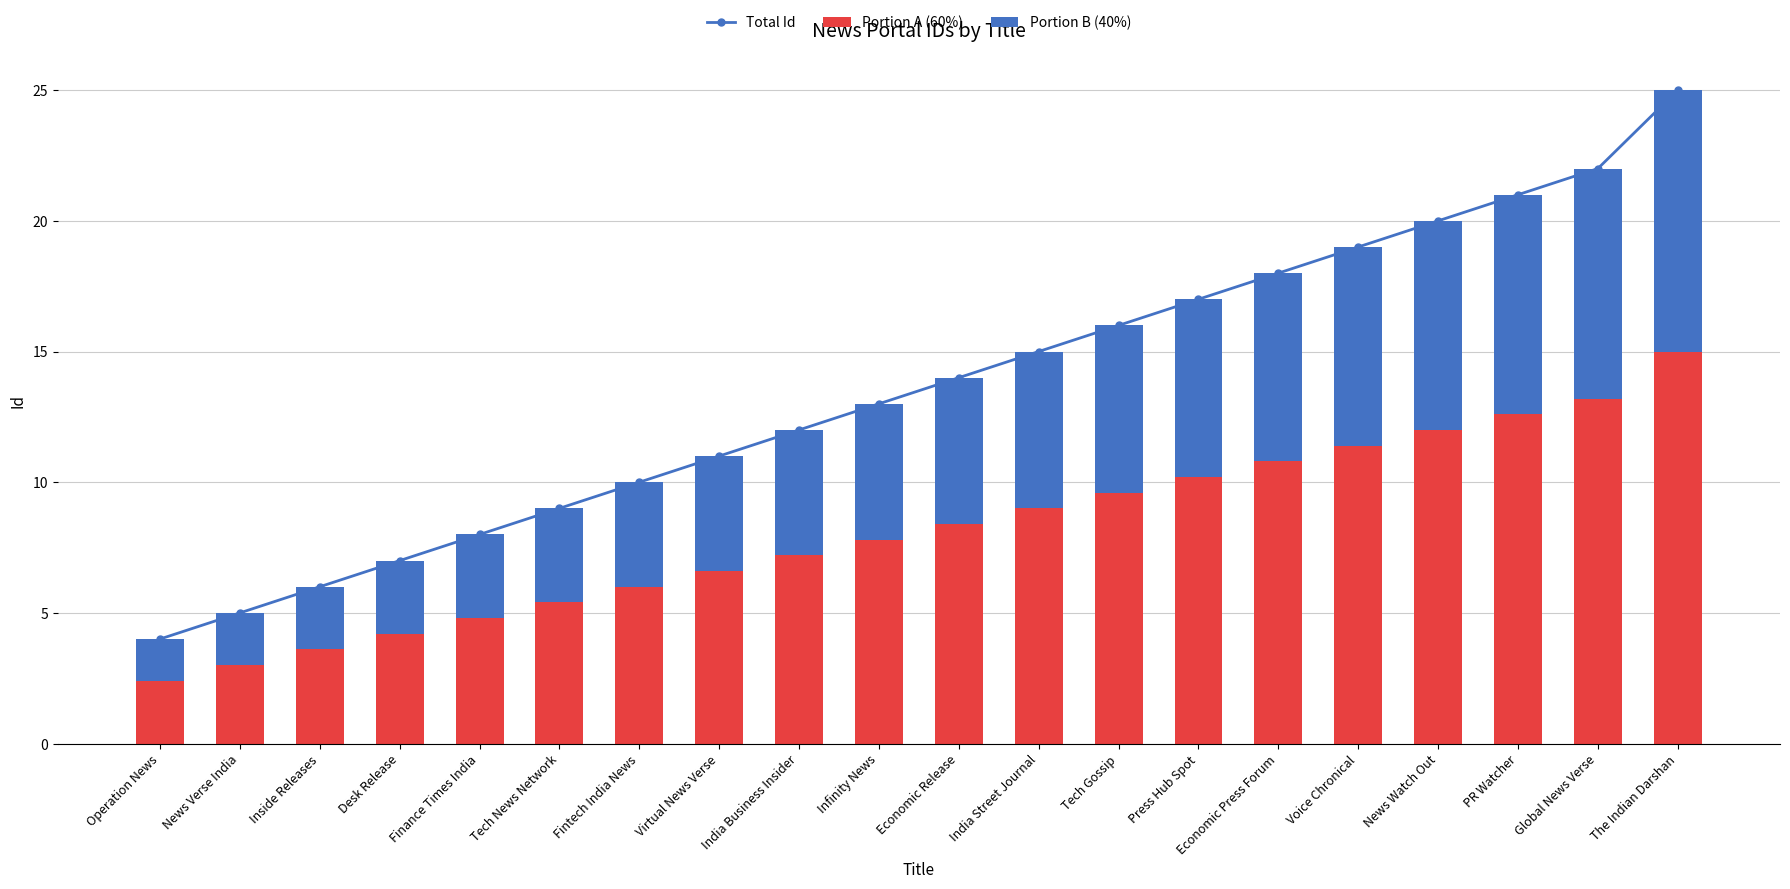

Which series has the largest total across all categories?

Total Id